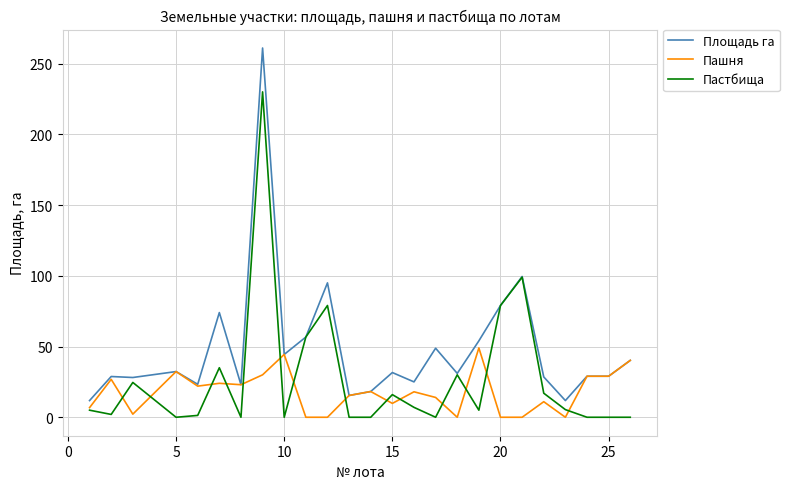

How many lines are shown in the chart?

3